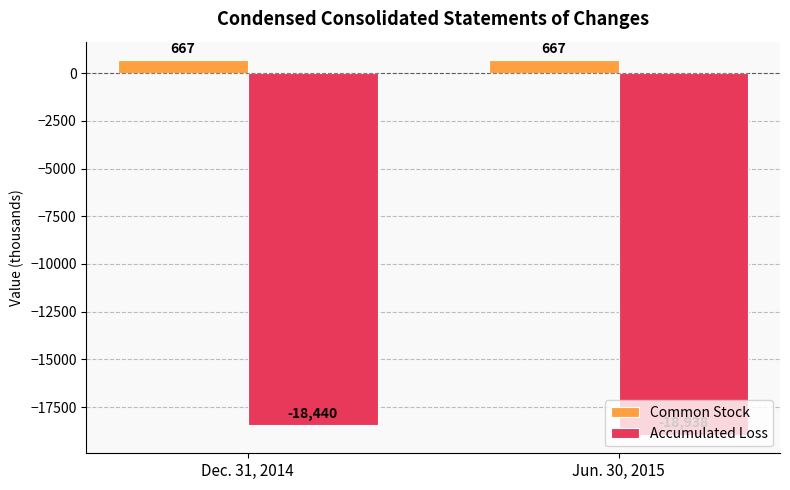

Reading right to left, list all the values displayed in this chart.

Common Stock: Jun. 30, 2015=667	Dec. 31, 2014=667
Accumulated Loss: Jun. 30, 2015=-18938	Dec. 31, 2014=-18440